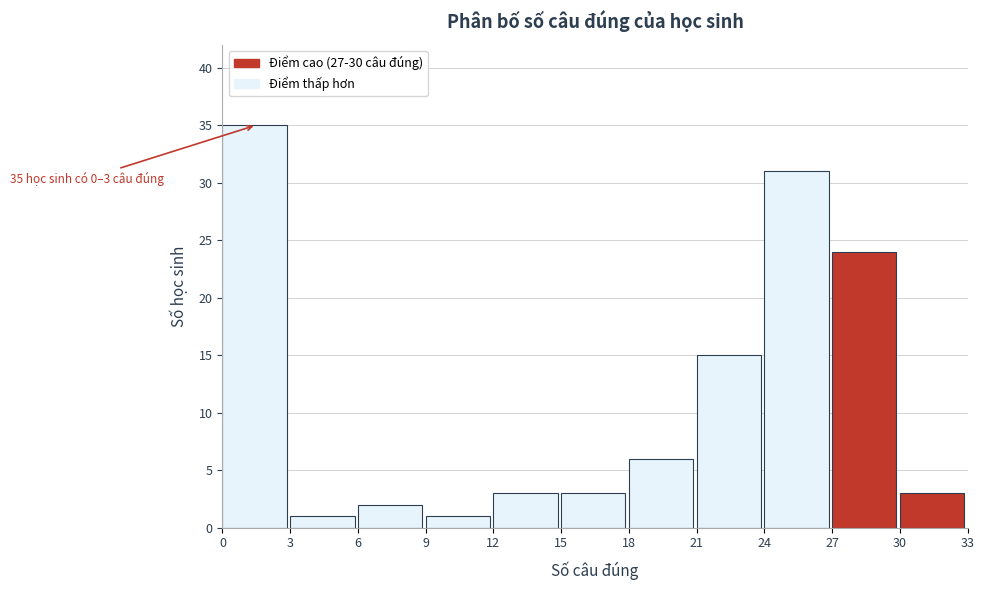

Which range on the x-axis has the tallest bar?

0 to 3